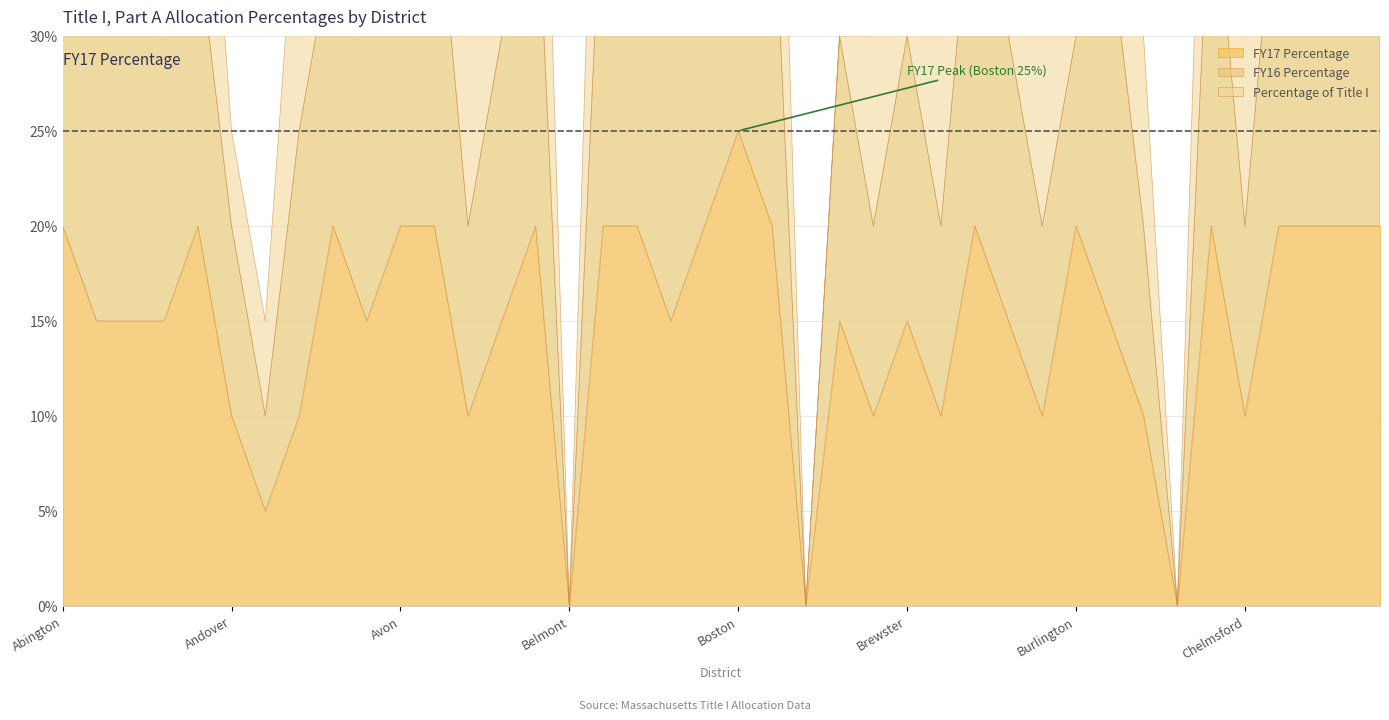

What are all the series names shown in the legend?

FY17 Percentage, FY16 Percentage, Percentage of Title I